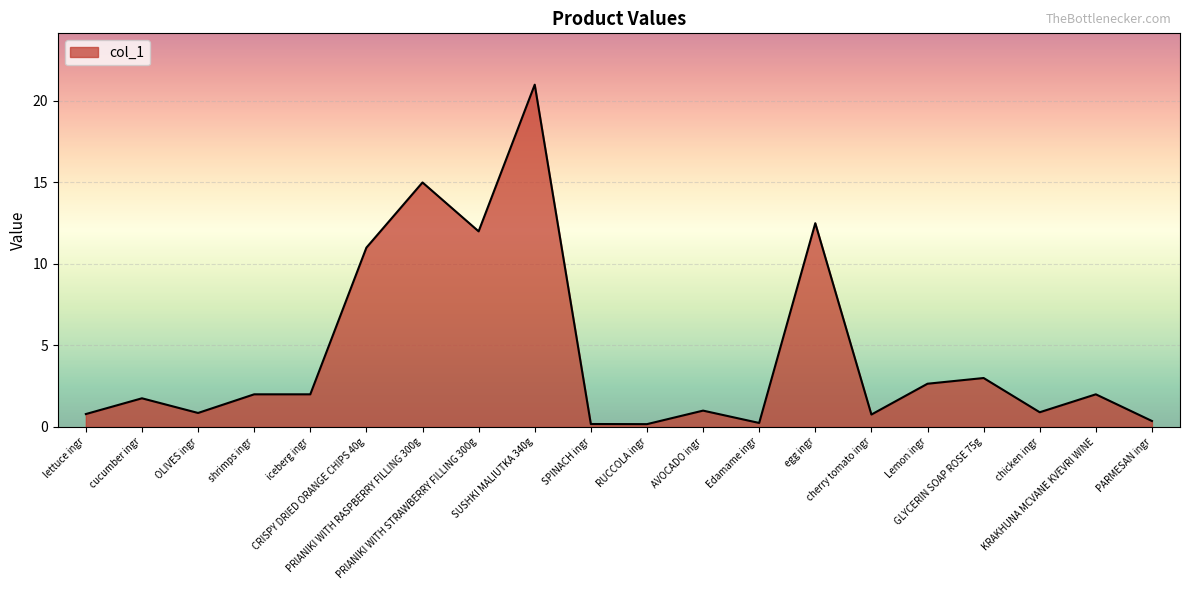

What is the minimum value shown in the chart?

0.2